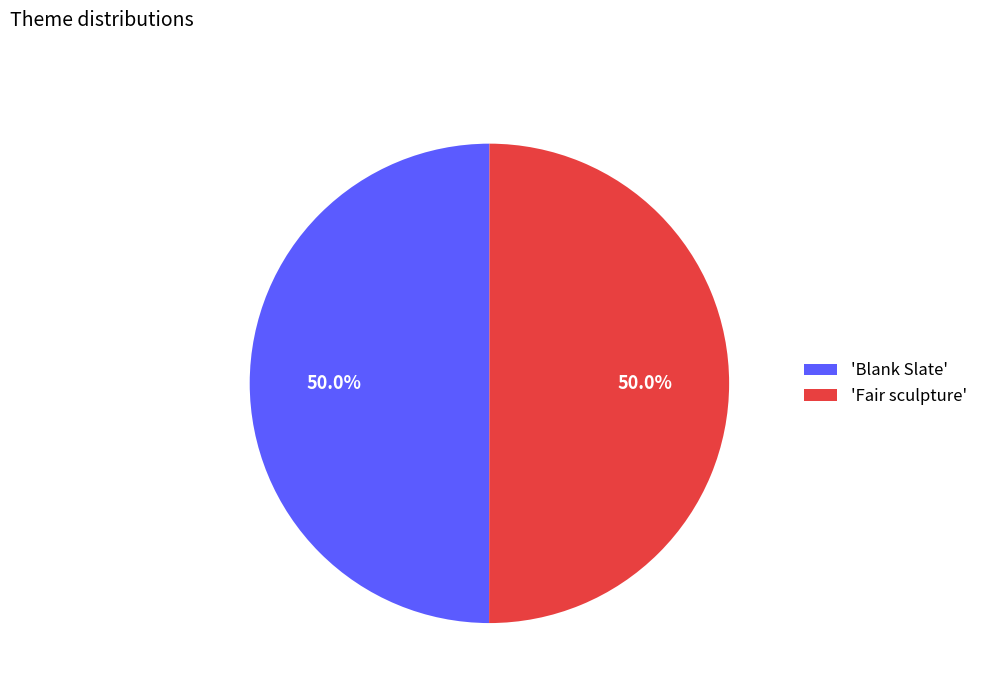

Approximately how many times larger is the value at 'Fair sculpture' compared to 'Blank Slate'?

1.0